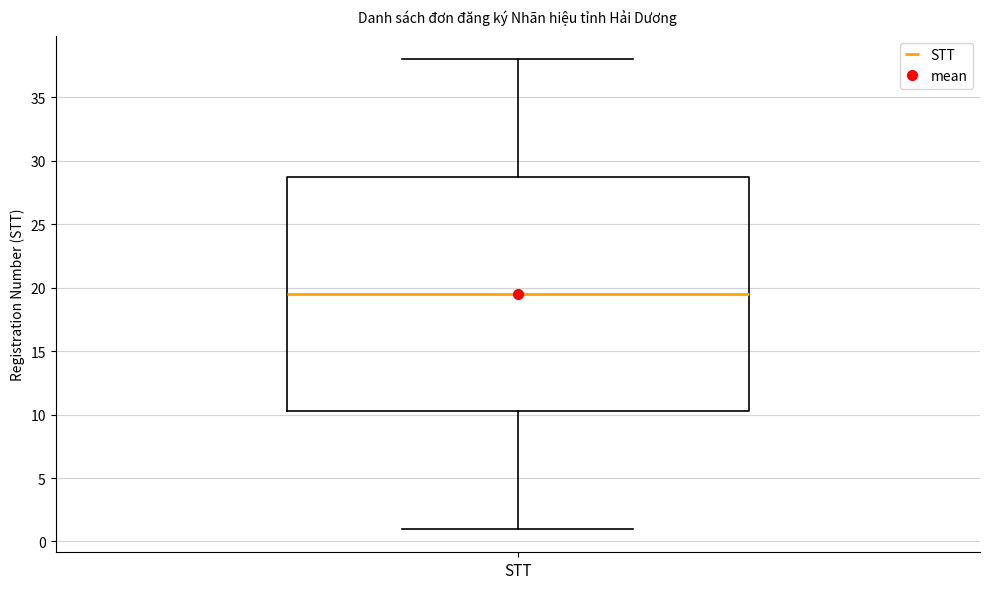

Read this box plot against the y-axis: the position of the median line, the range covered by the box, and the ends of both whiskers. The values are not printed on the chart, so give them approximately, as read against the axis.

median 19.5, box 10.5 to 29.0, whiskers 1.0 to 38.0